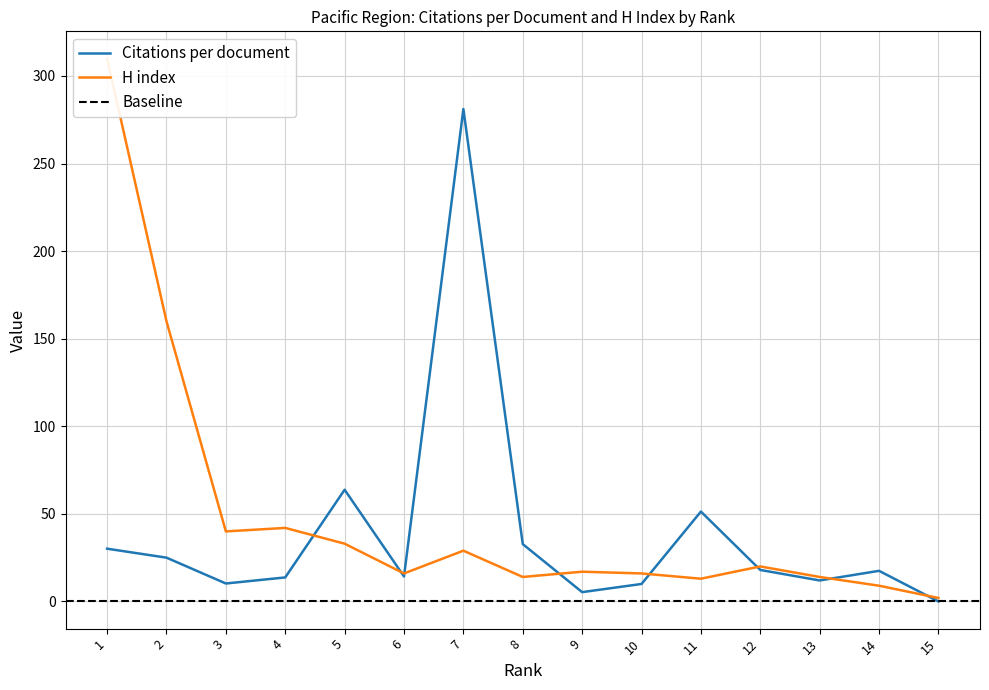

At which category is the sum across all series the highest?

1